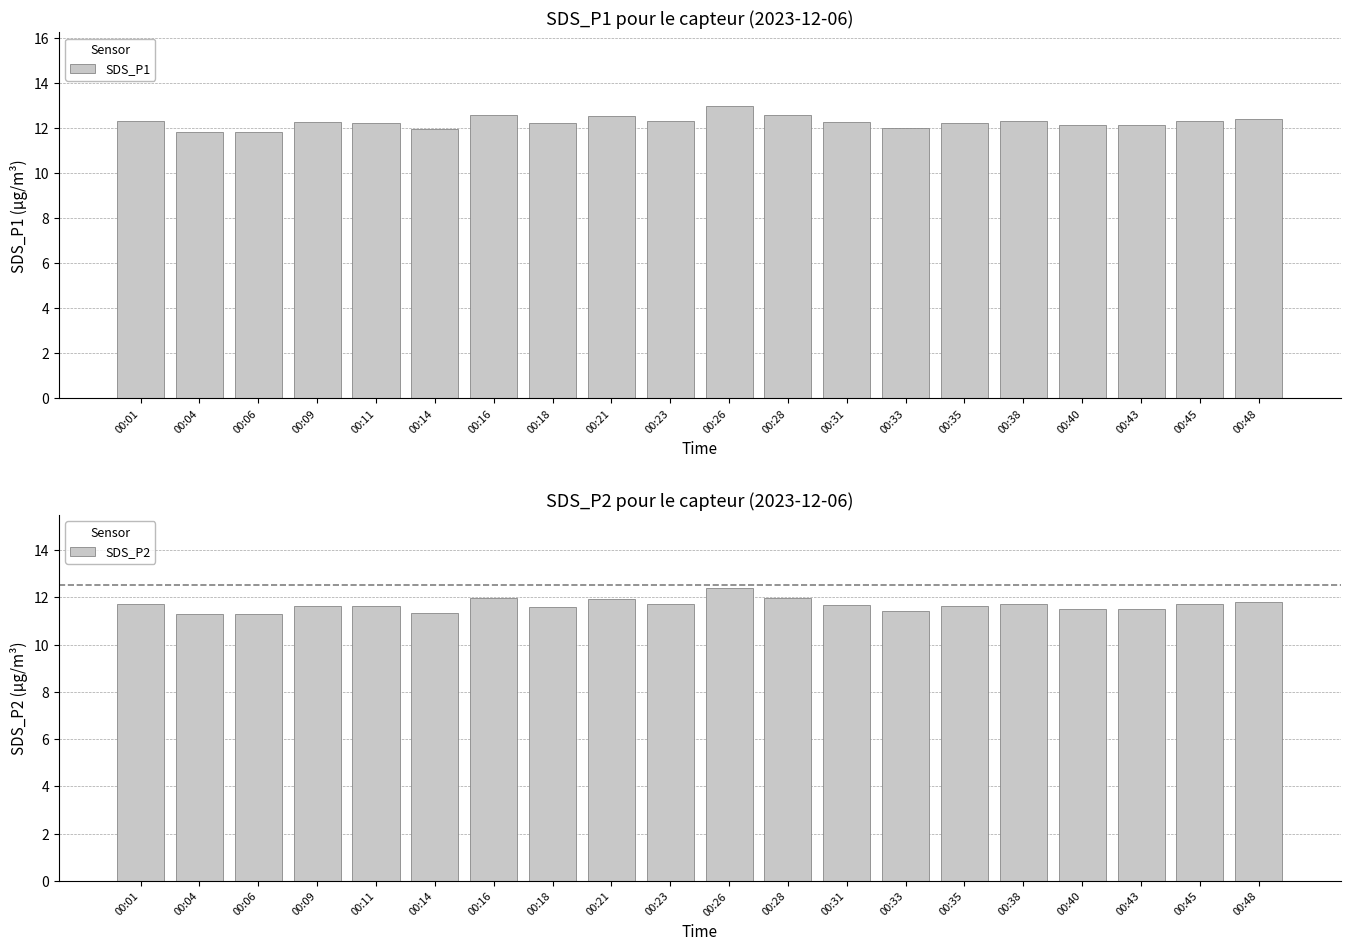

Rank the series at 00:35 from lowest to highest value.

SDS_P2, SDS_P1